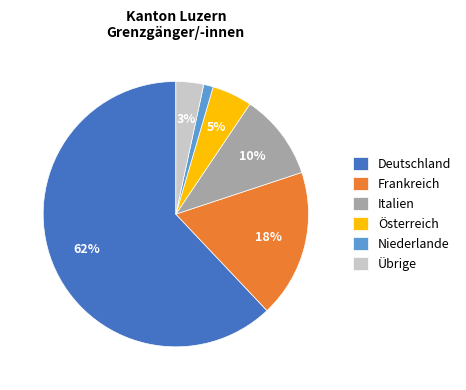

To the nearest percent, what is the combined percentage of Österreich and Frankreich?

23%